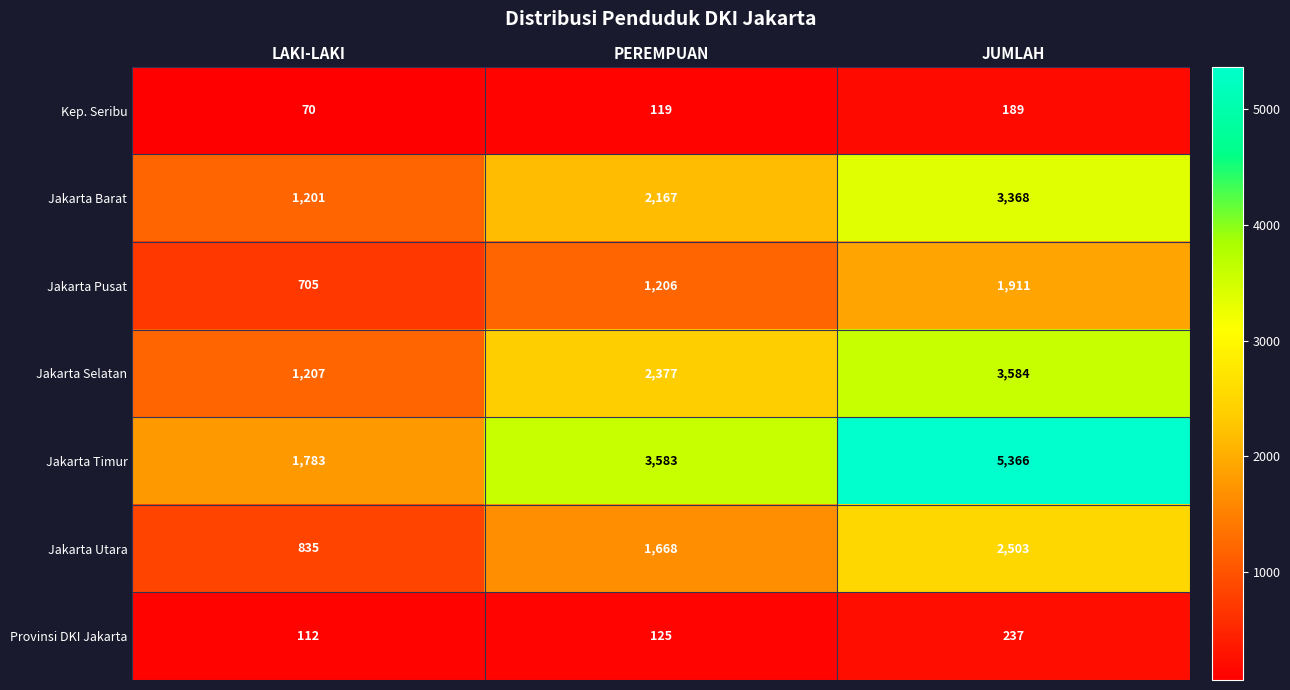

Which series has the widest spread of values?

Jakarta Timur